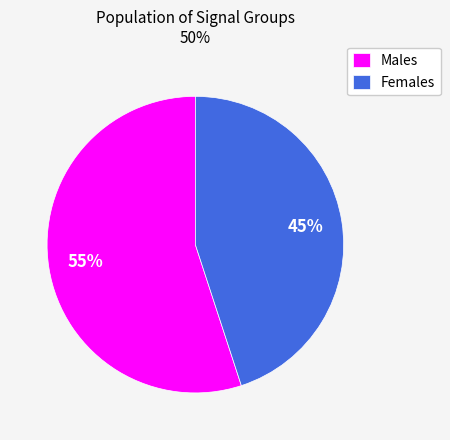

How many segments does this pie chart have?

2